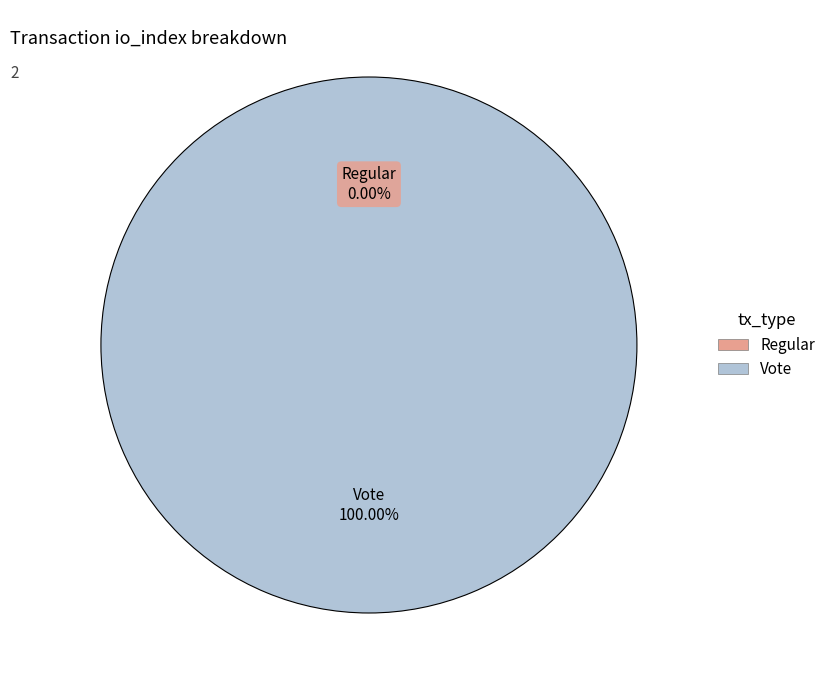

What percentage is the Vote slice, to the nearest percent?

100%